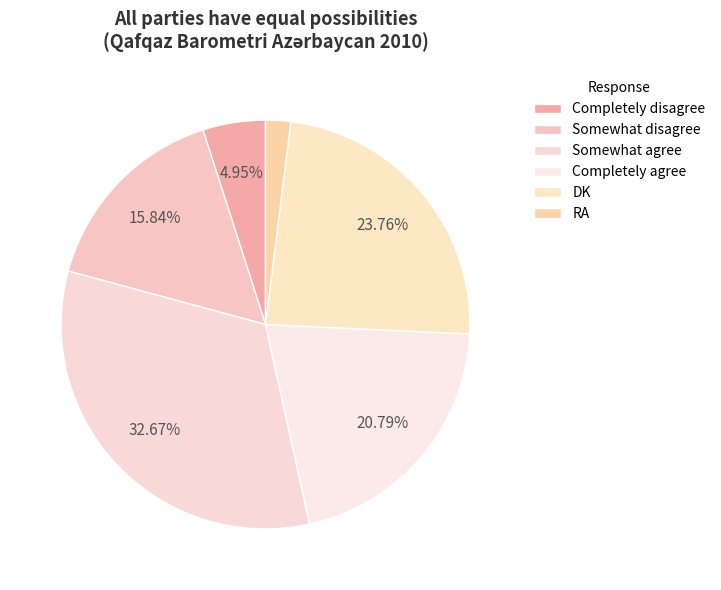

Is it true that DK is 35% of the pie?

False